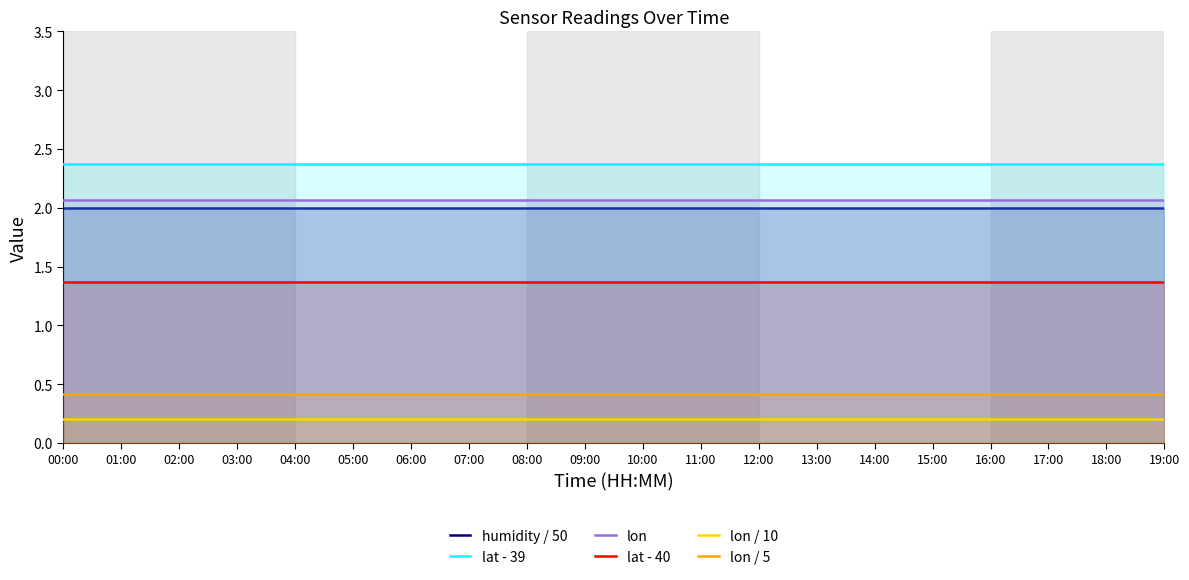

True or false: lon / 5 has a value of 0.1 at 00:00.

False